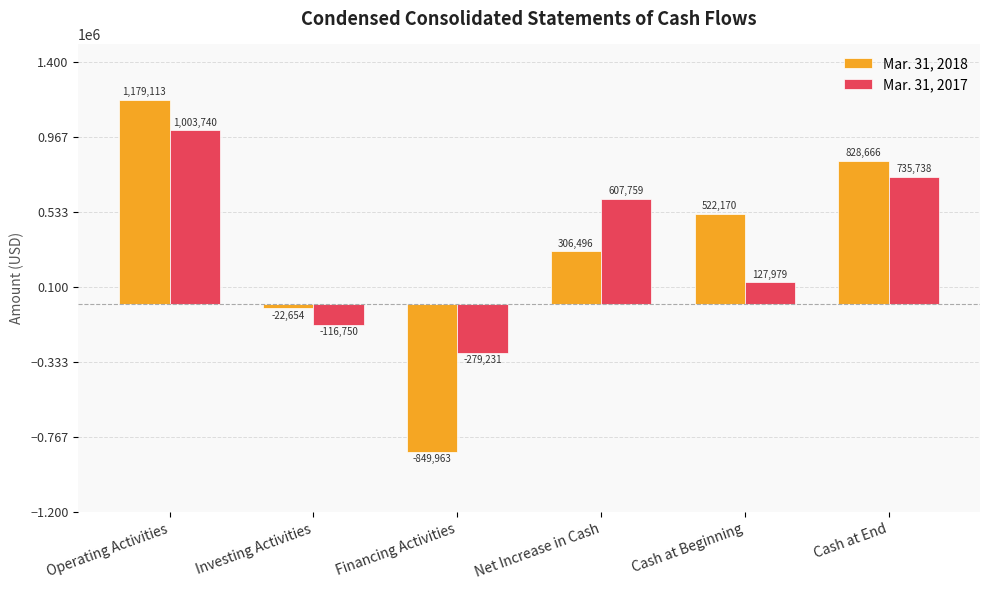

Which series has the widest spread of values?

Mar. 31, 2018